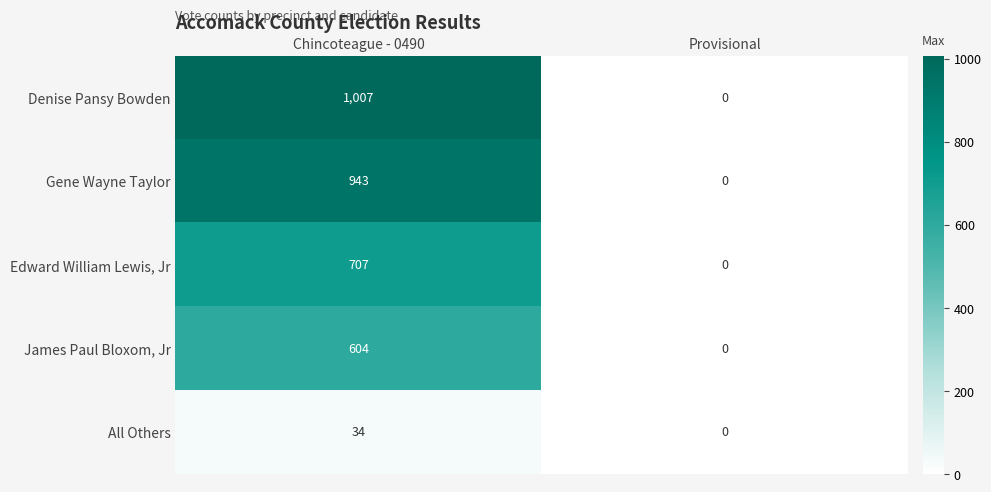

List the series in order of their peak value, highest first.

Denise Pansy Bowden, Gene Wayne Taylor, Edward William Lewis, Jr, James Paul Bloxom, Jr, All Others